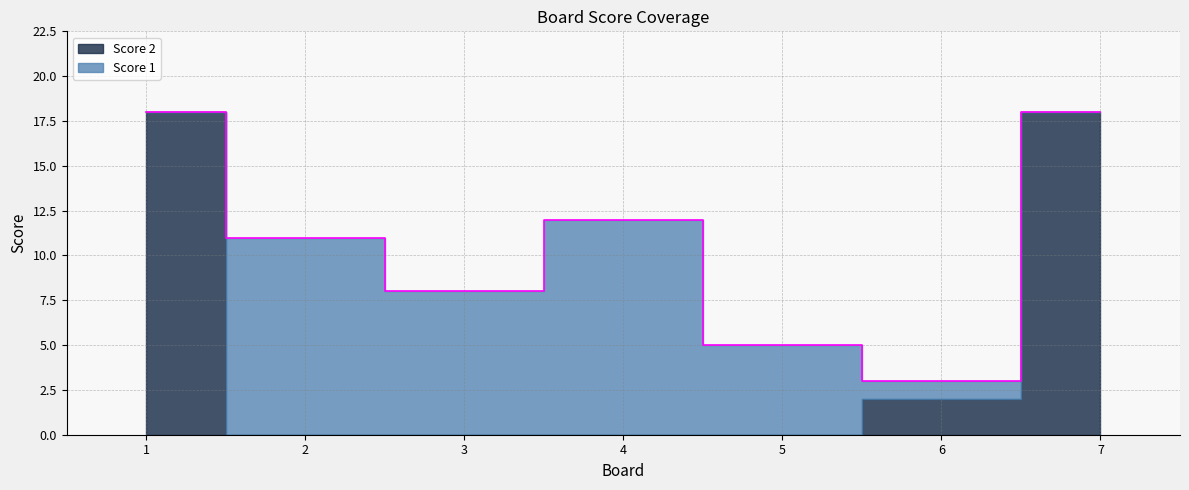

Which series has the largest total across all categories?

Score 2